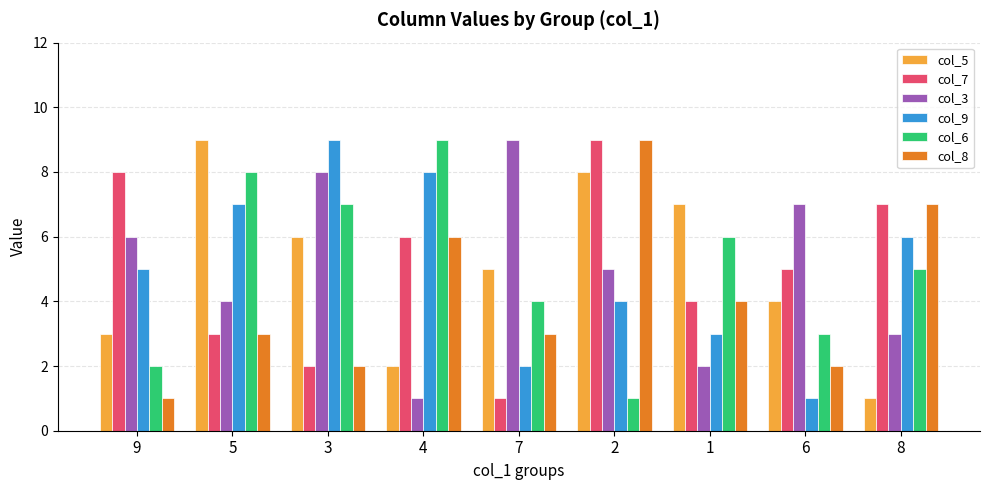

What position from the right is 3?

7